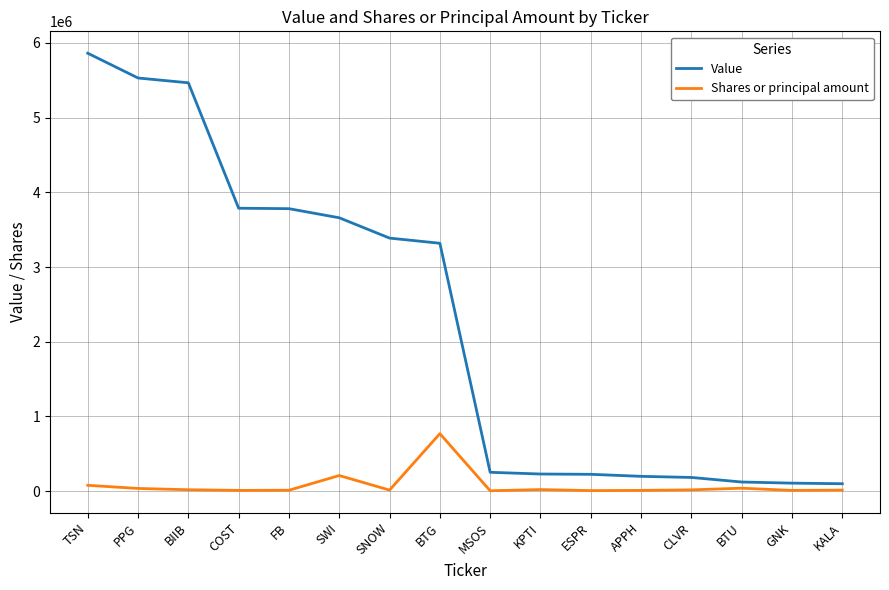

The value of Shares or principal amount at FB is 12838. True or false?

True